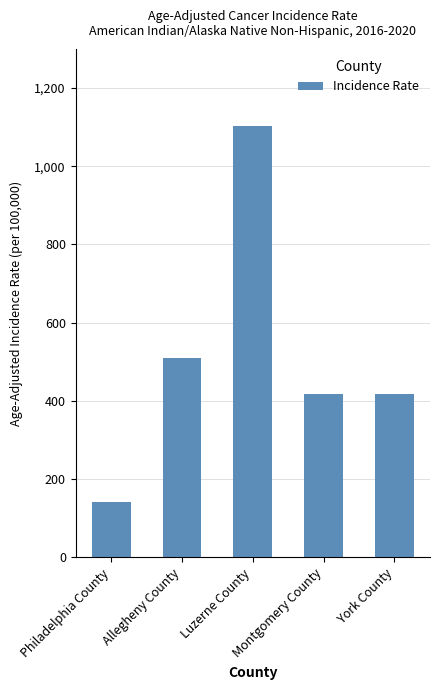

What is the average value?

517.4